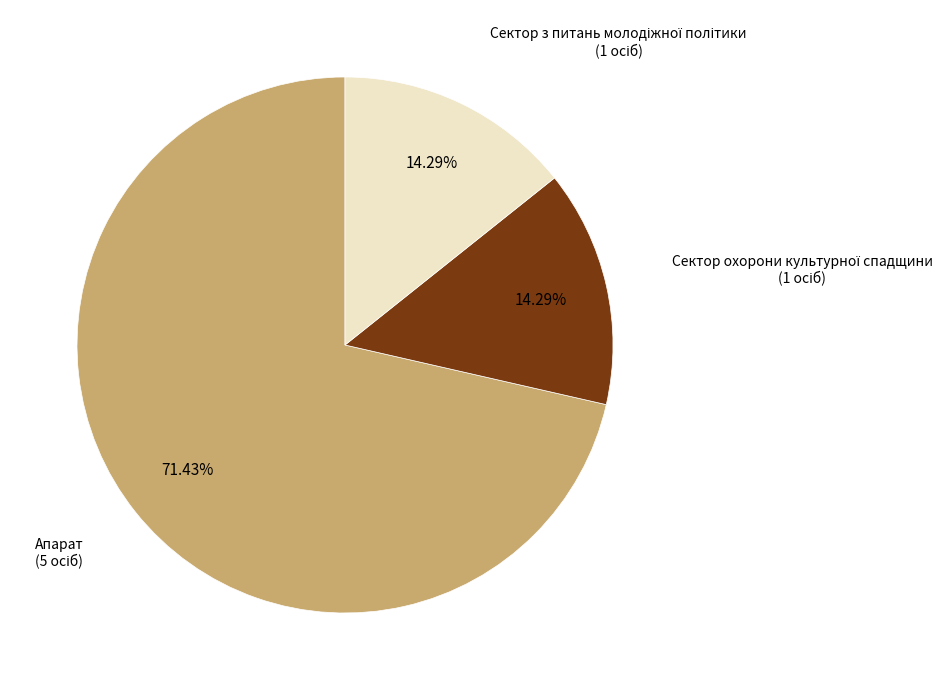

Does any single category account for the majority?

Yes